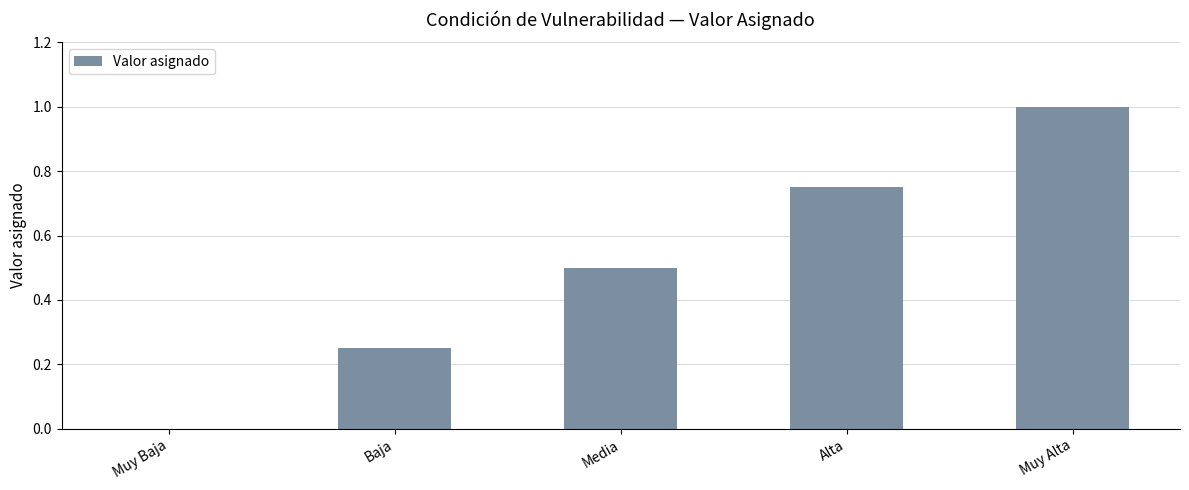

What is the change in value from Muy Baja to Media?

+0.5